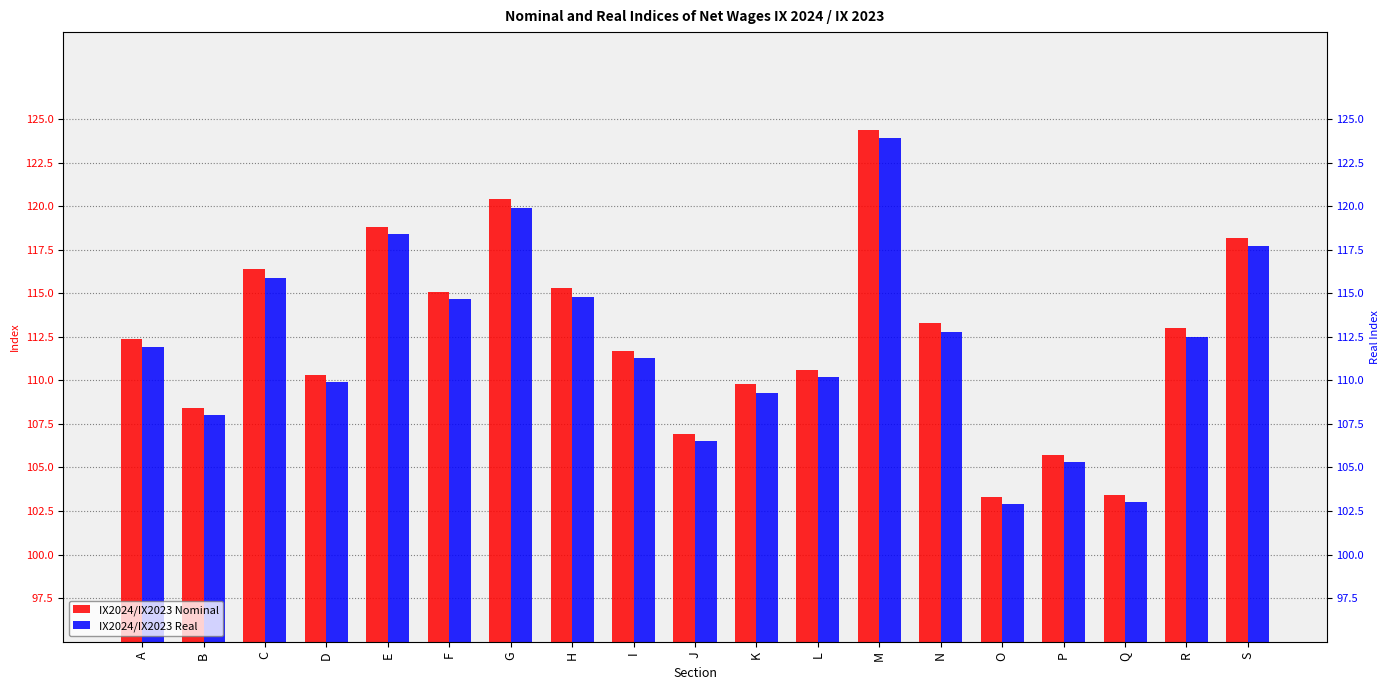

Rank the series by their maximum value, from highest to lowest.

IX2024/IX2023 Nominal, IX2024/IX2023 Real